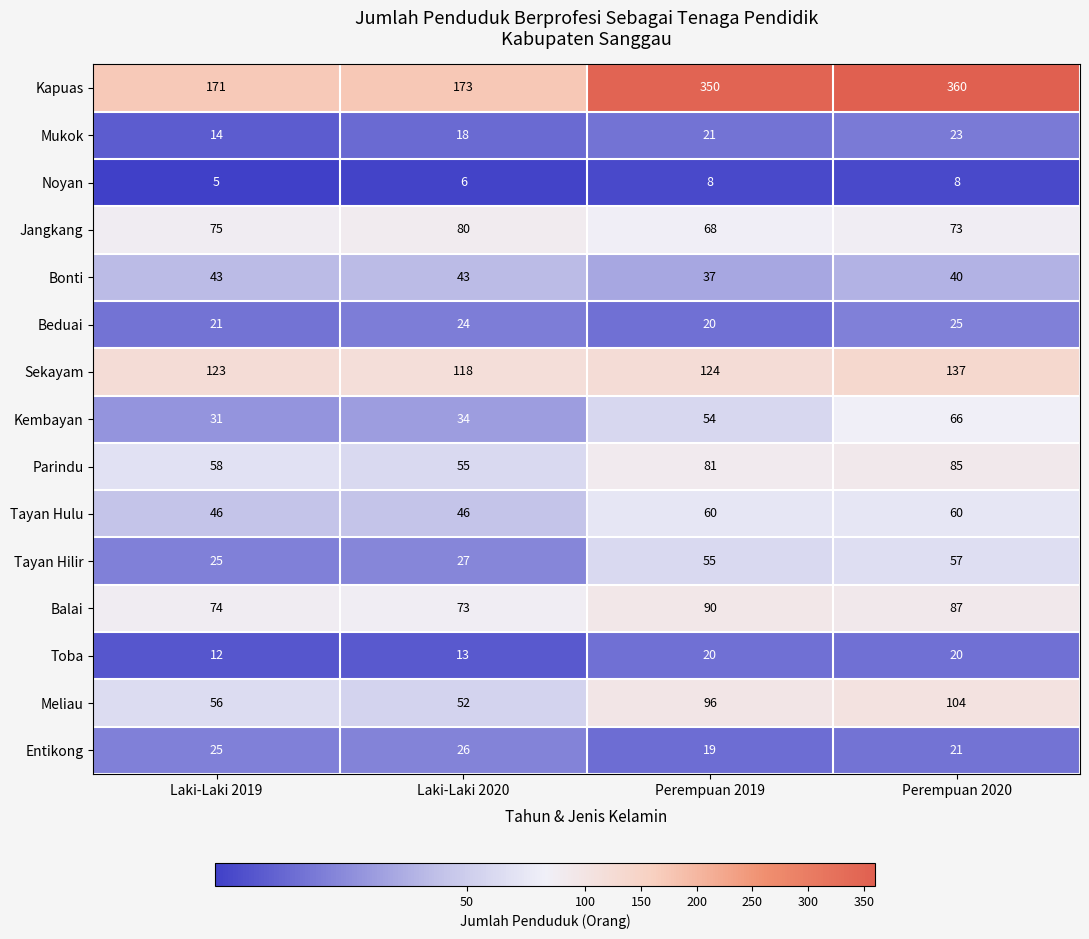

At Laki-Laki 2020, list the series in order from largest to smallest.

Kapuas, Sekayam, Jangkang, Balai, Parindu, Meliau, Tayan Hulu, Bonti, Kembayan, Tayan Hilir, Entikong, Beduai, Mukok, Toba, Noyan